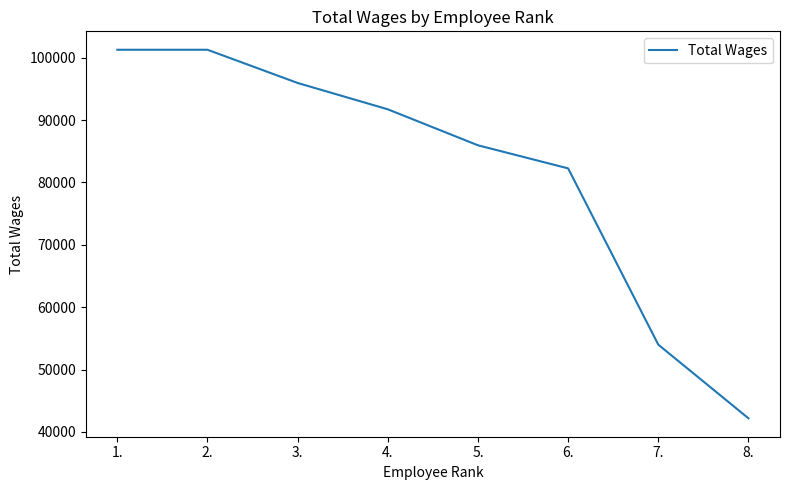

Between 1. and 7., which is larger?

1.